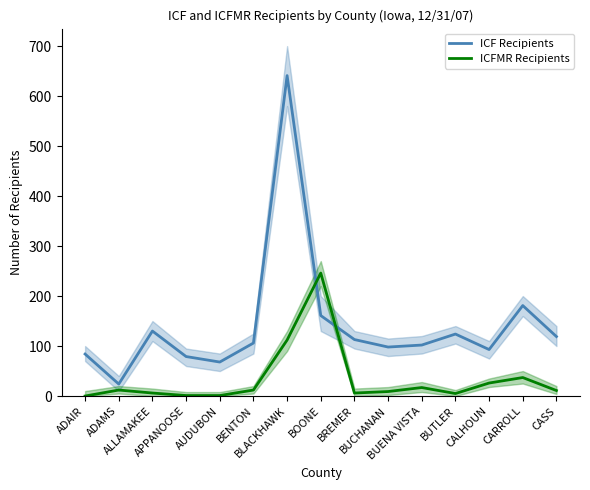

Reading left to right, list all the values displayed in this chart.

ICF Recipients: 84	24	130	79	68	106	641	161	113	98	102	124	93	181	119
ICFMR Recipients: 0	12	6	1	1	12	112	246	6	9	17	5	26	37	11